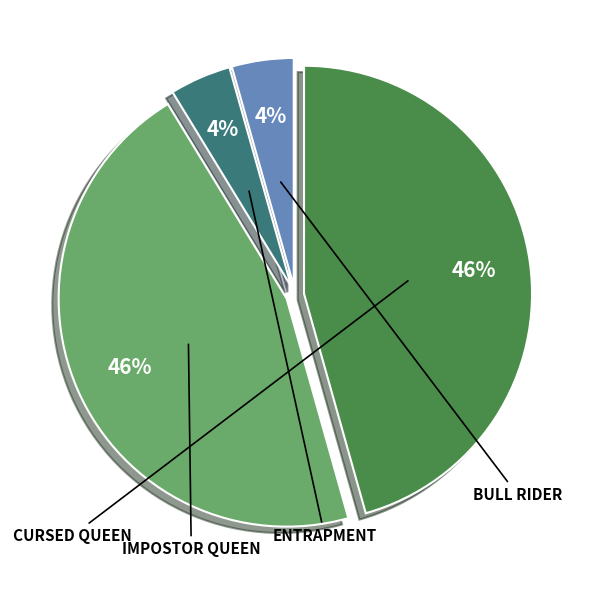

Is there any slice that represents more than half of the pie?

No